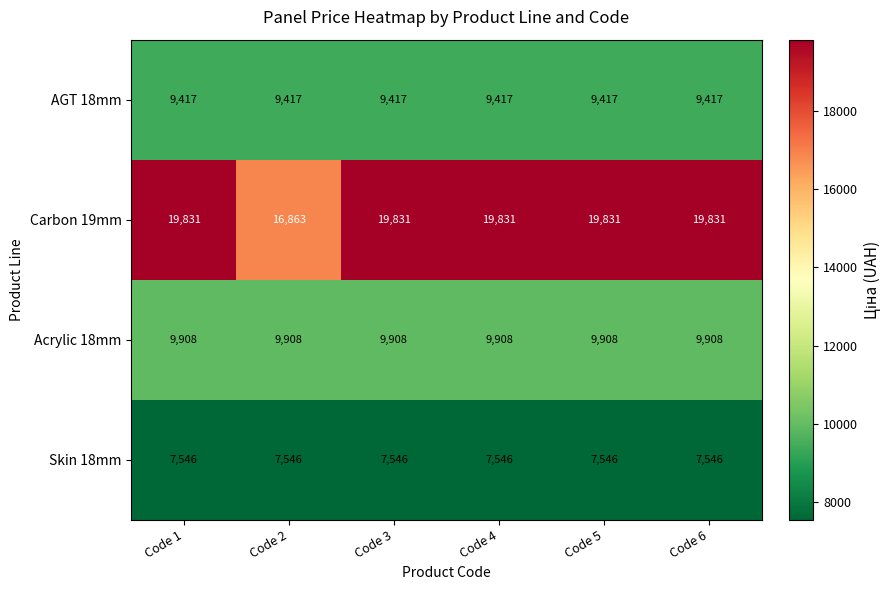

What is the spread (max minus min) of values at Code 3?

12285